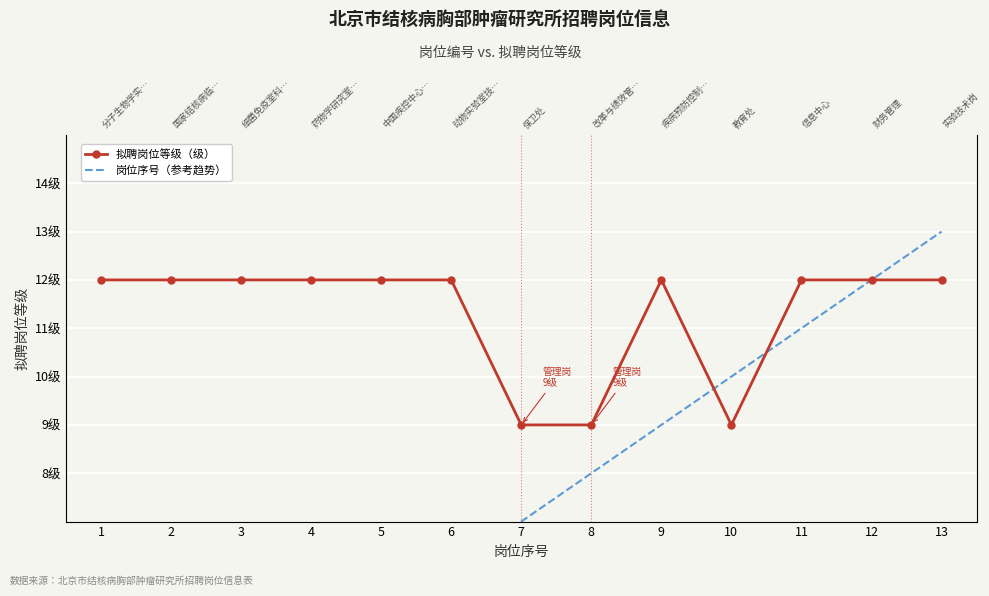

Reading left to right, what are all the values shown in this chart?

拟聘岗位等级（级）: 1=12	2=12	3=12	4=12	5=12	6=12	7=9	8=9	9=12	10=9	11=12	12=12	13=12
岗位序号（参考趋势）: 1=1	2=2	3=3	4=4	5=5	6=6	7=7	8=8	9=9	10=10	11=11	12=12	13=13